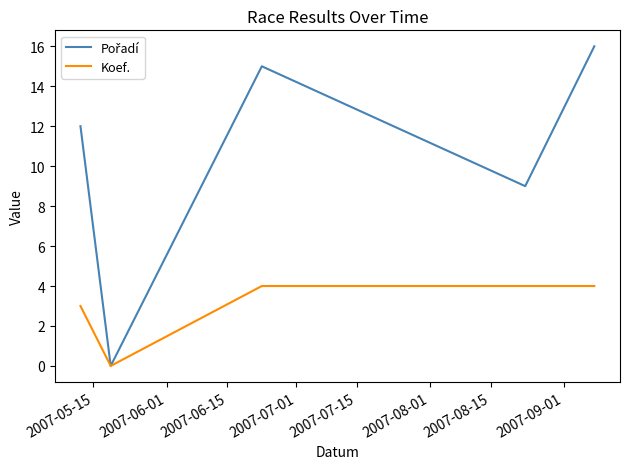

What is the greatest value displayed?

16